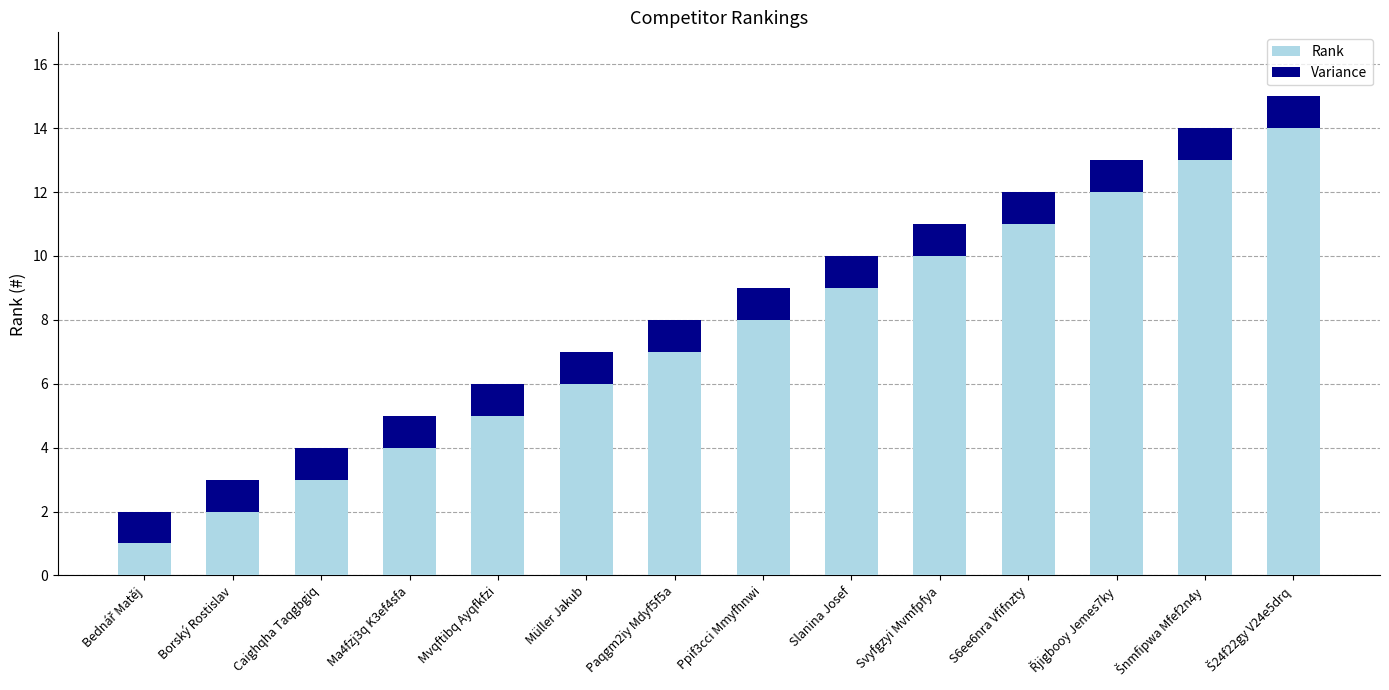

What is the sum of all Rank values?

105